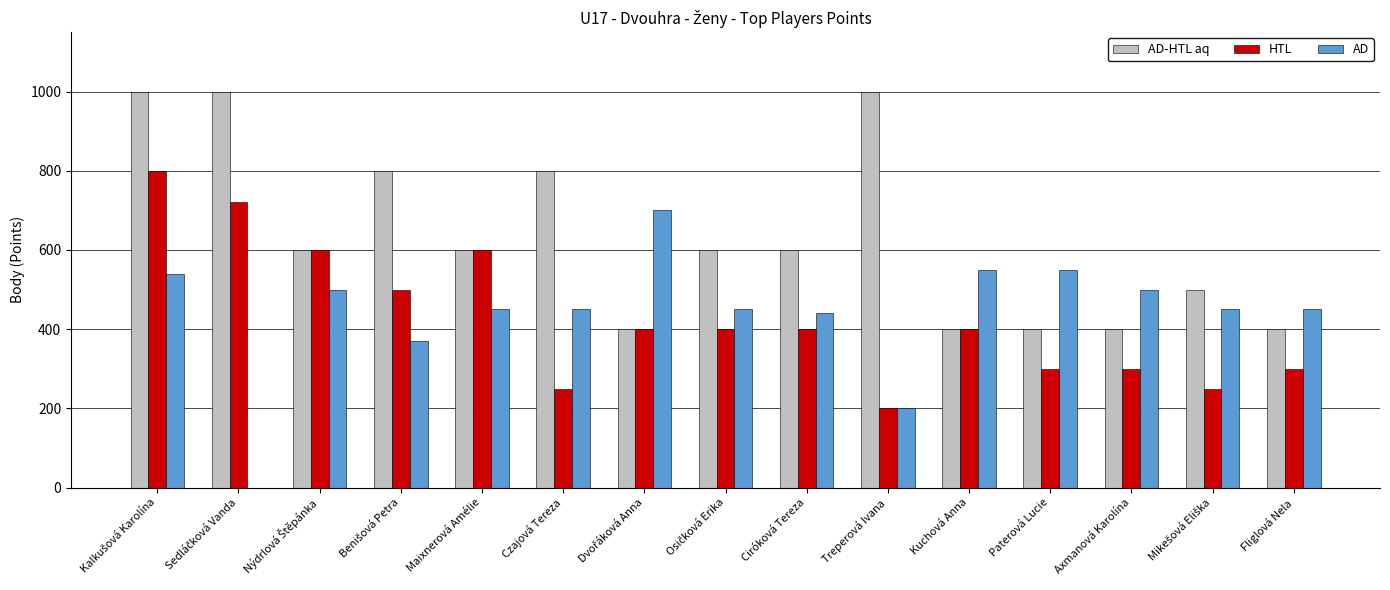

Count the number of categories in the chart.

15